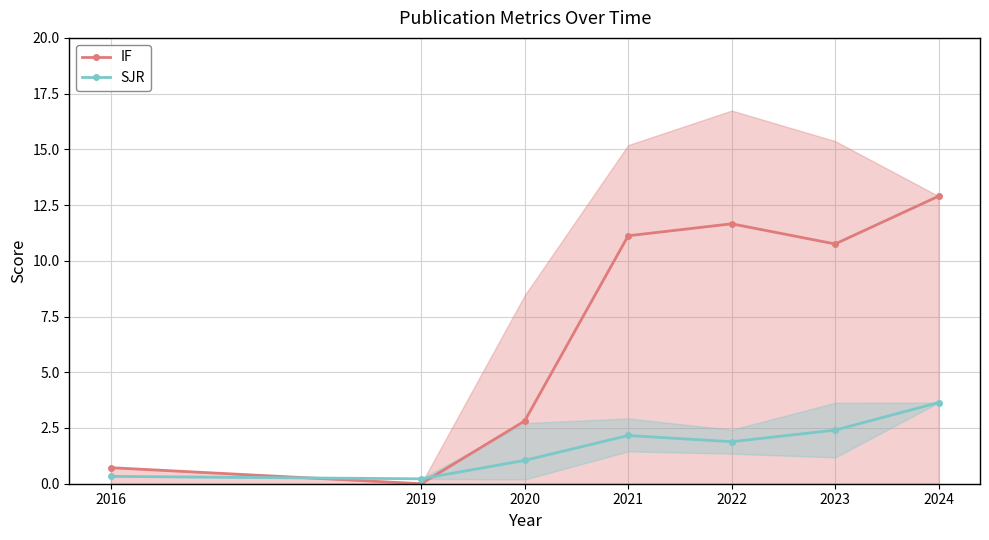

In SJR, how many points are higher than both neighbors (excluding endpoints)?

1